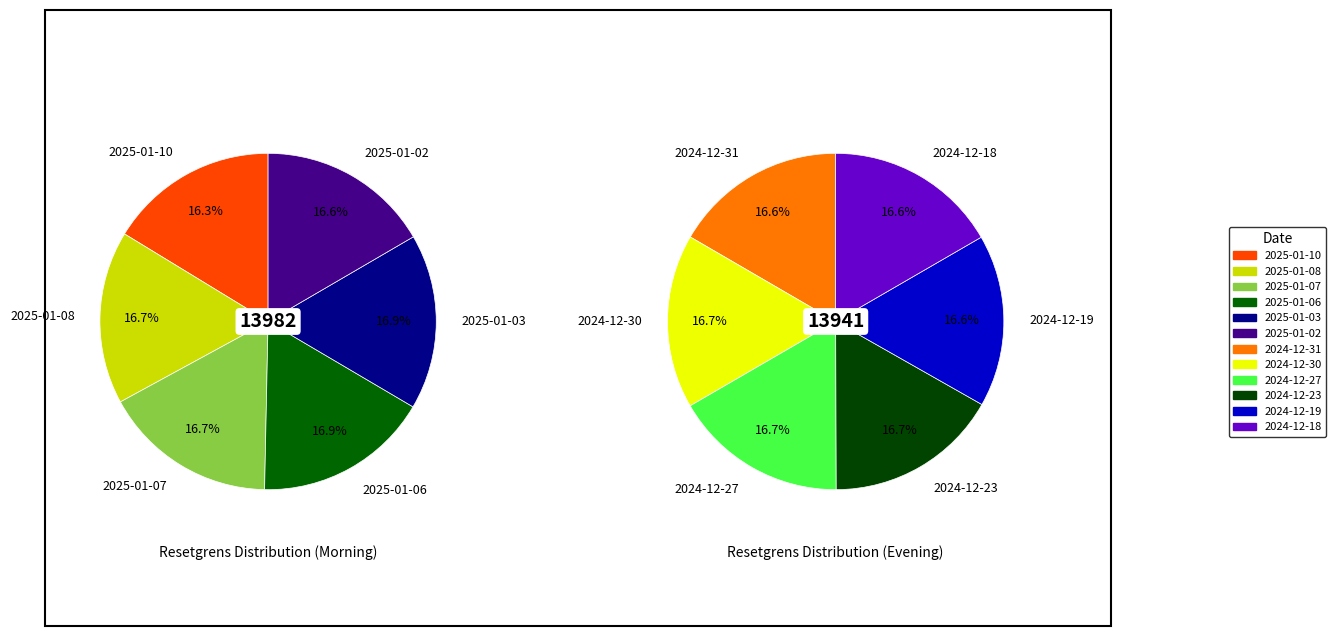

What is the change in value from 2025-01-03 to 2024-12-30?

-24.8